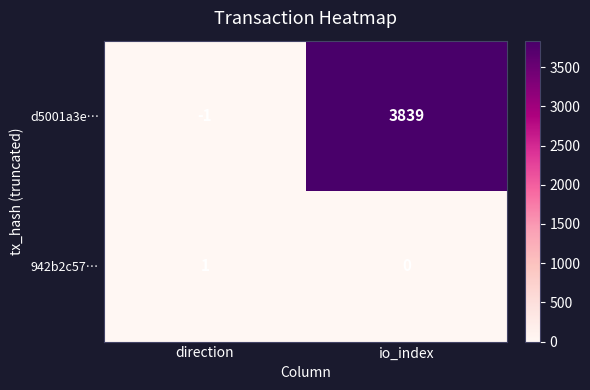

Rank the series by their maximum value, from highest to lowest.

d5001a3e…, 942b2c57…